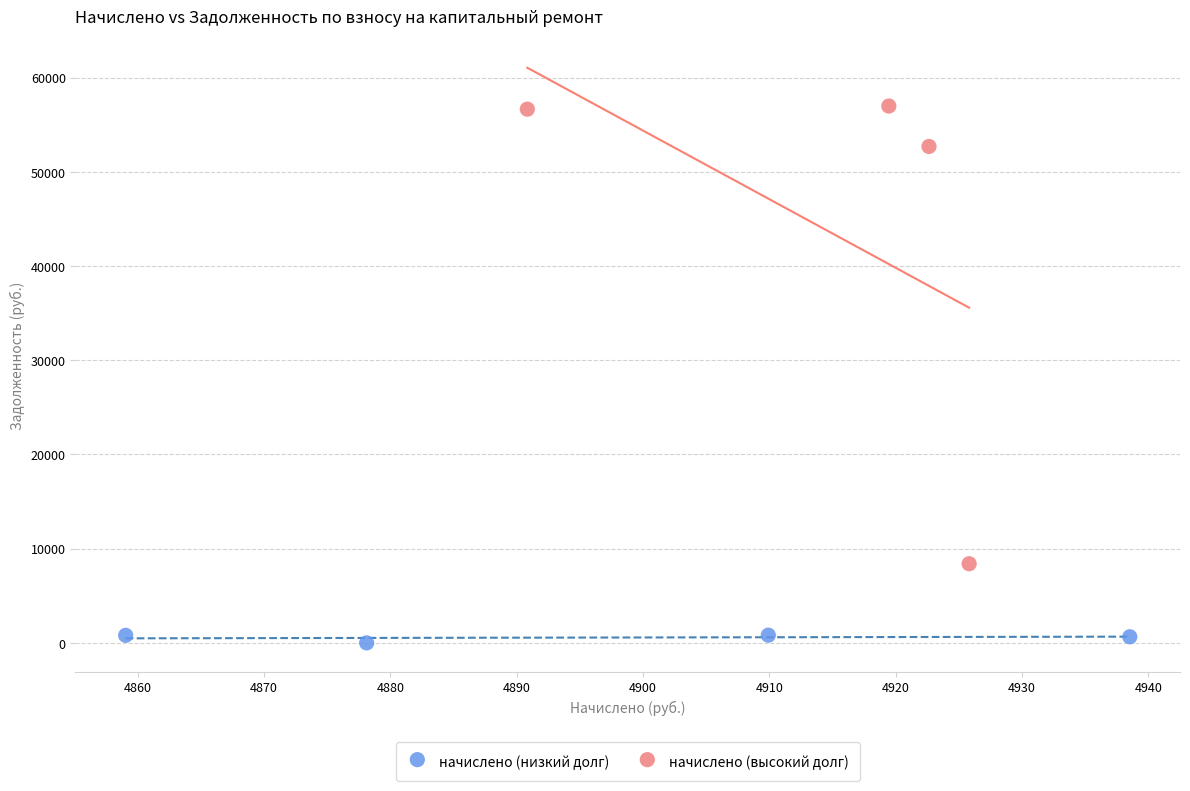

Which series contains the highest Y value?

начислено (высокий долг)